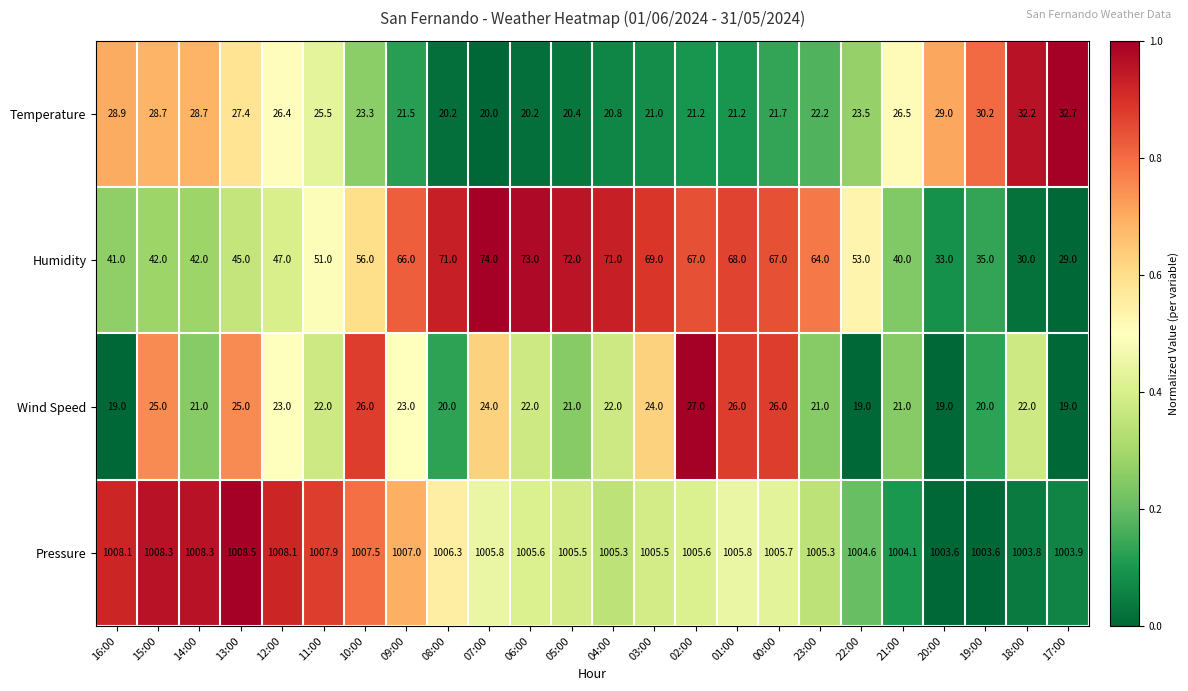

Count the number of data series in this chart.

4